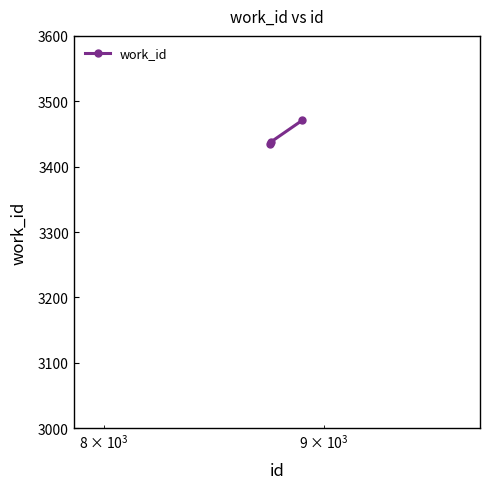

What is the average value?

3448